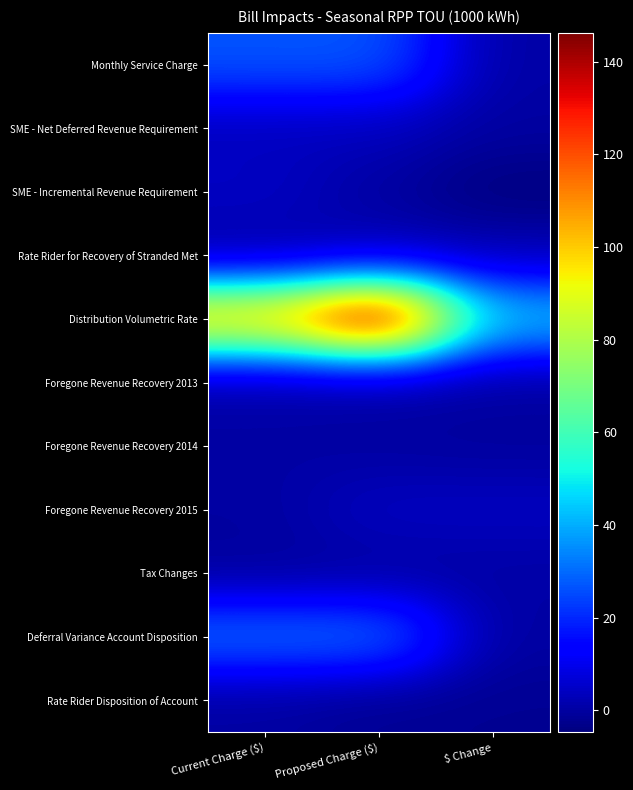

Which series changed the most between Current Charge ($) and Proposed Charge ($)?

Distribution Volumetric Rate